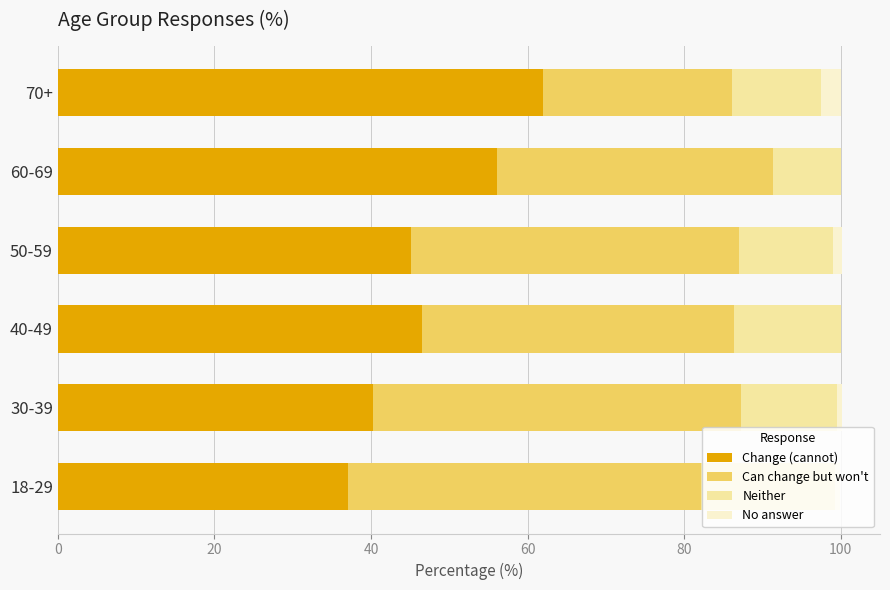

True or false: Change (cannot) has a value of 50.3 at 18-29.

False